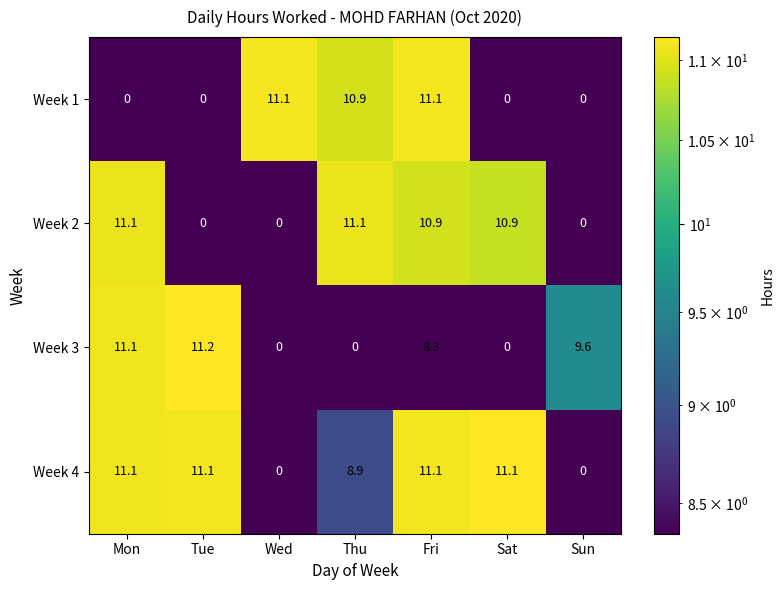

What is the difference between the maximum and minimum values in the Week 3 series?

11.2